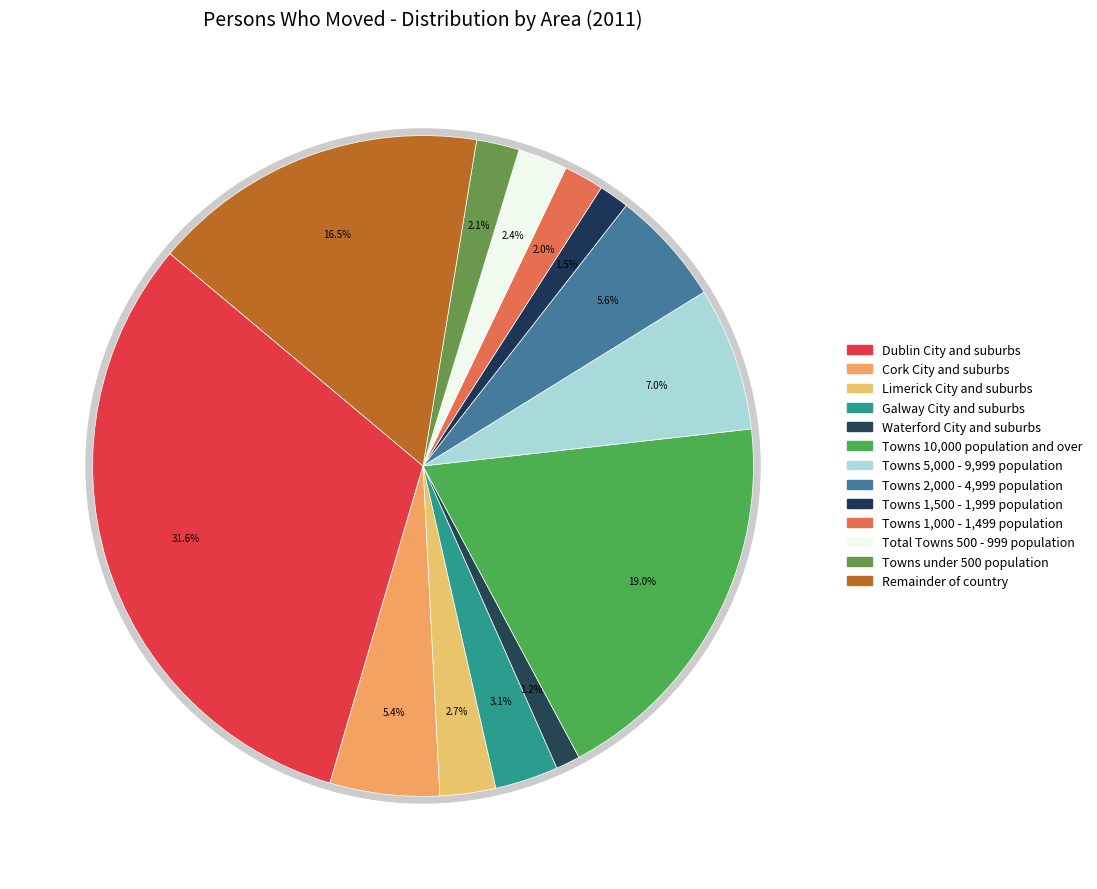

To the nearest percent, what is the average slice percentage?

8%